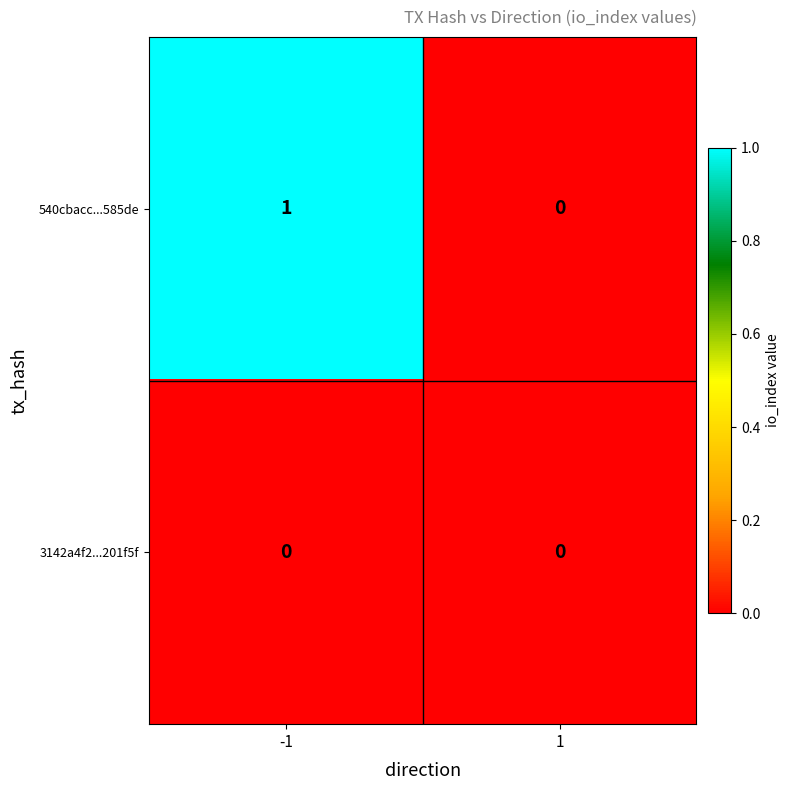

How many series are shown in this chart?

2